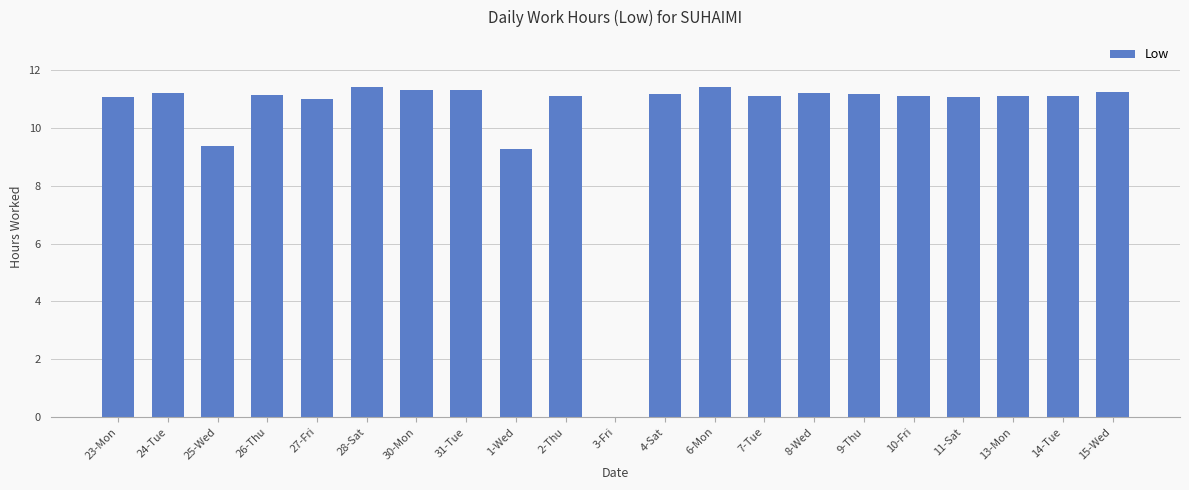

What is the difference between the values at 4-Sat and 25-Wed?

1.8